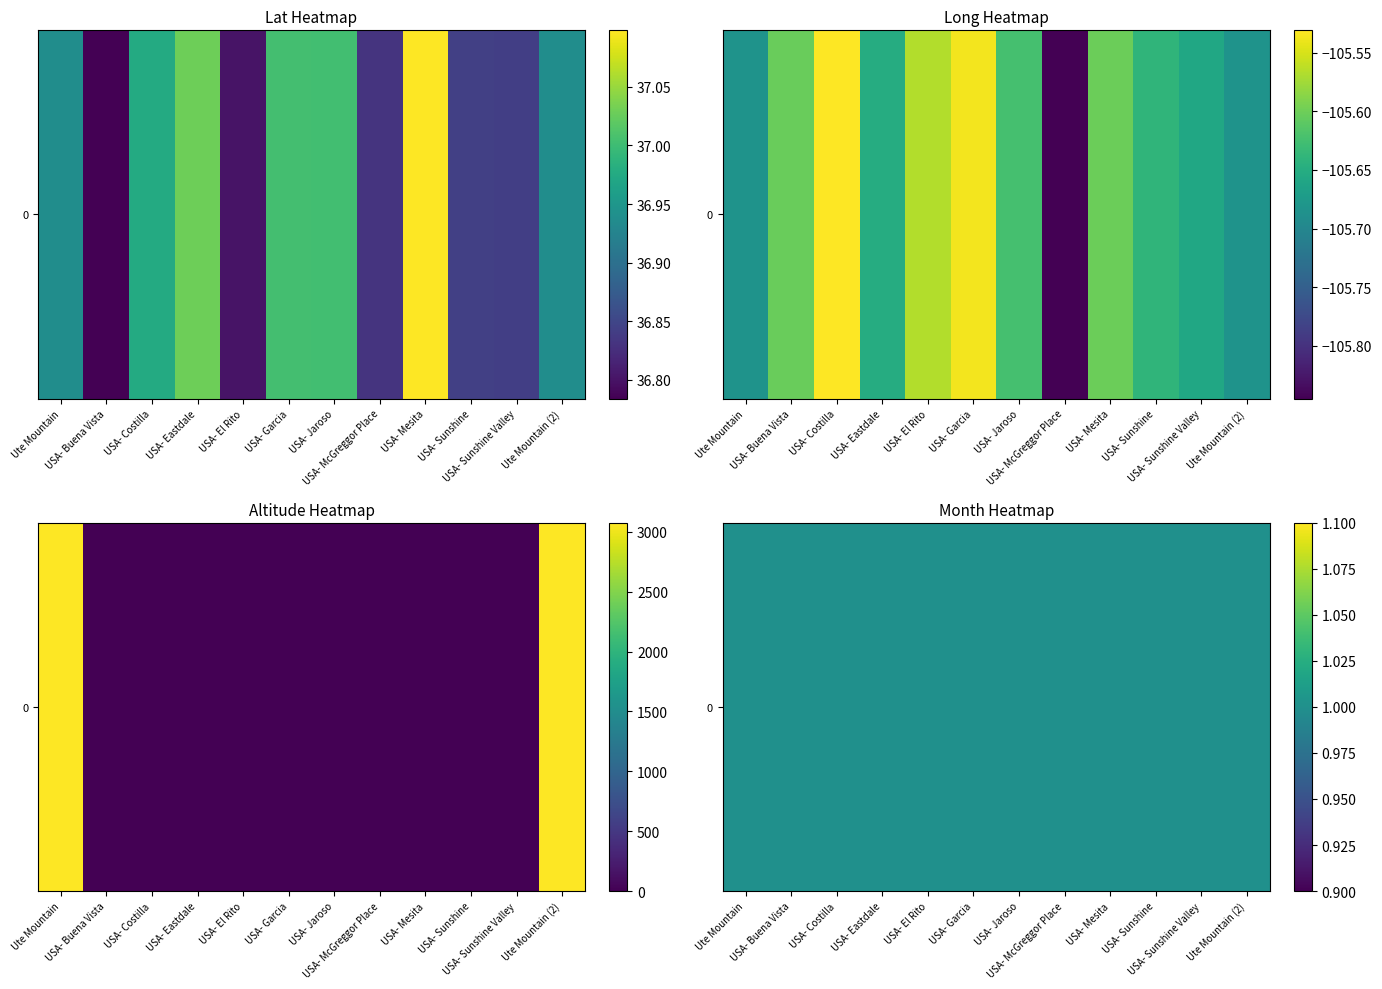

True or false: Altitude has a value of 0.0 at USA- Costilla.

True